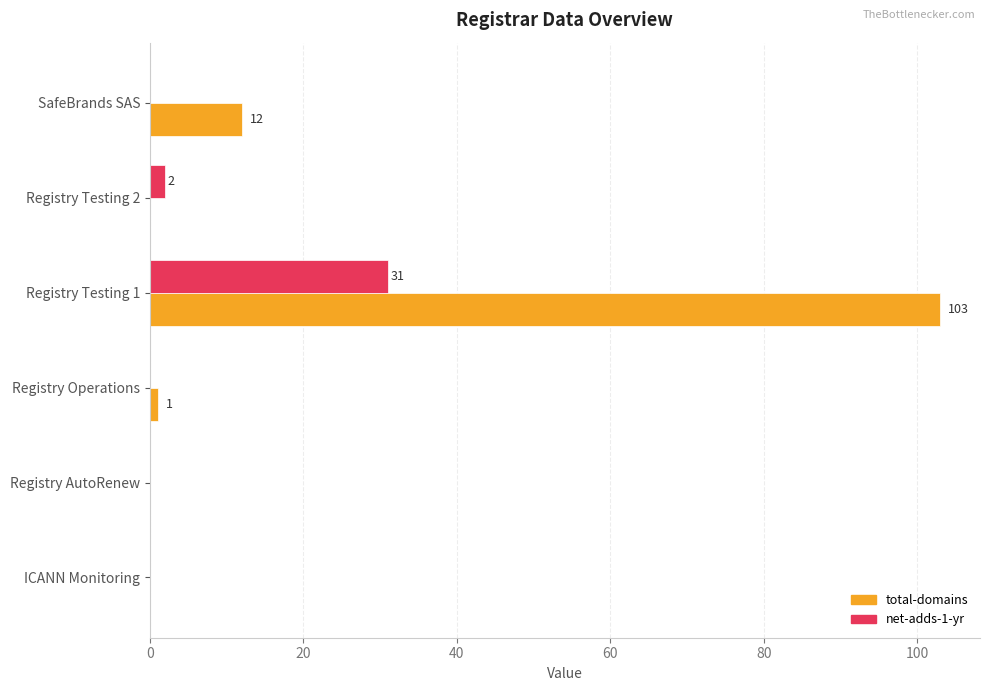

Is it true that total-domains equals 12 at SafeBrands SAS?

True